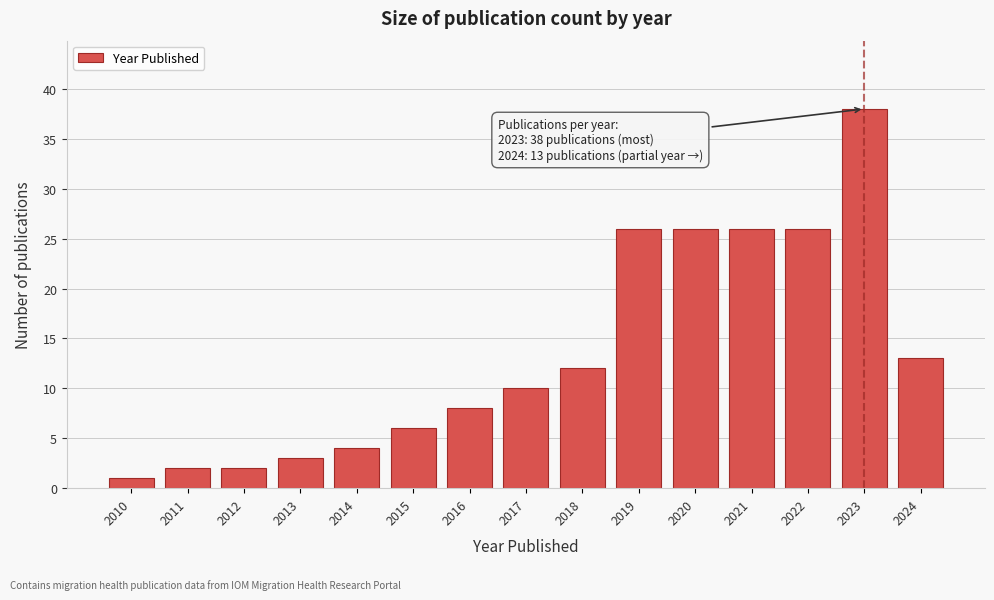

Reading right to left, extract all data points from this chart.

2024=13	2023=38	2022=26	2021=26	2020=26	2019=26	2018=12	2017=10	2016=8	2015=6	2014=4	2013=3	2012=2	2011=2	2010=1